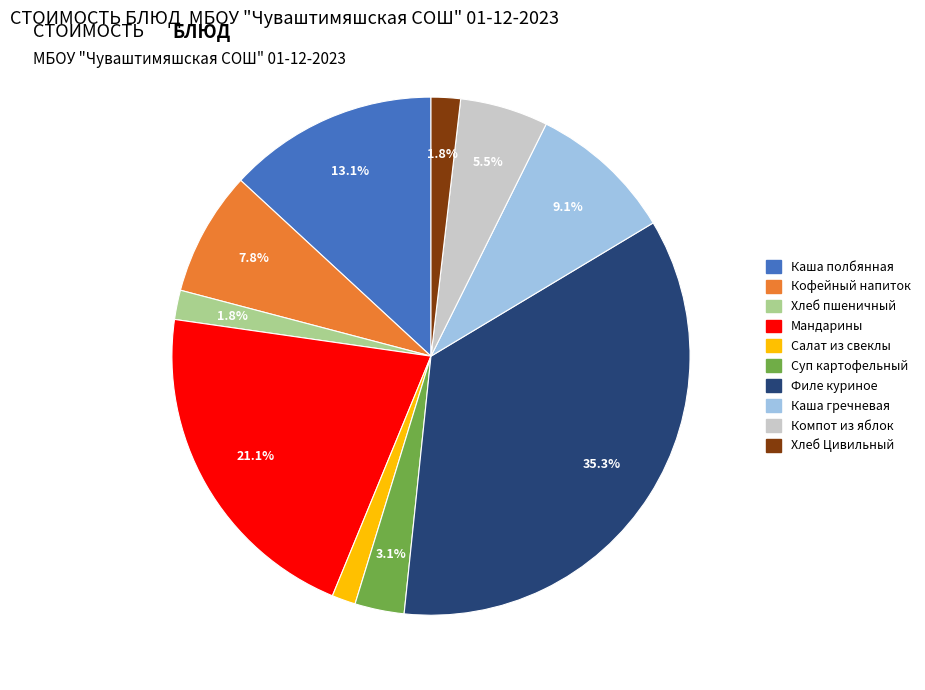

Does any single category account for the majority?

No